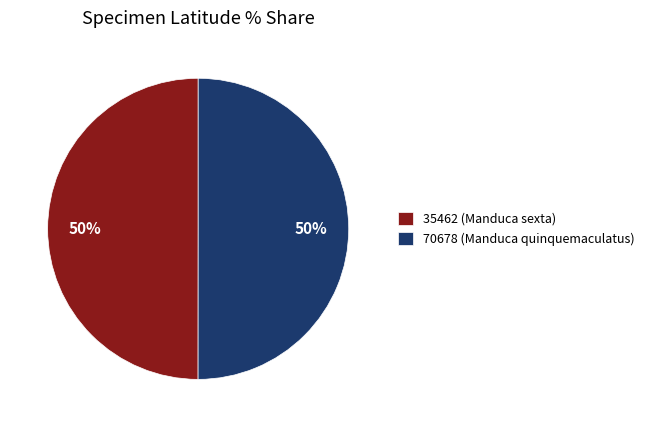

To the nearest percent, what percentage of the pie is 70678 (Manduca quinquemaculatus)?

50%